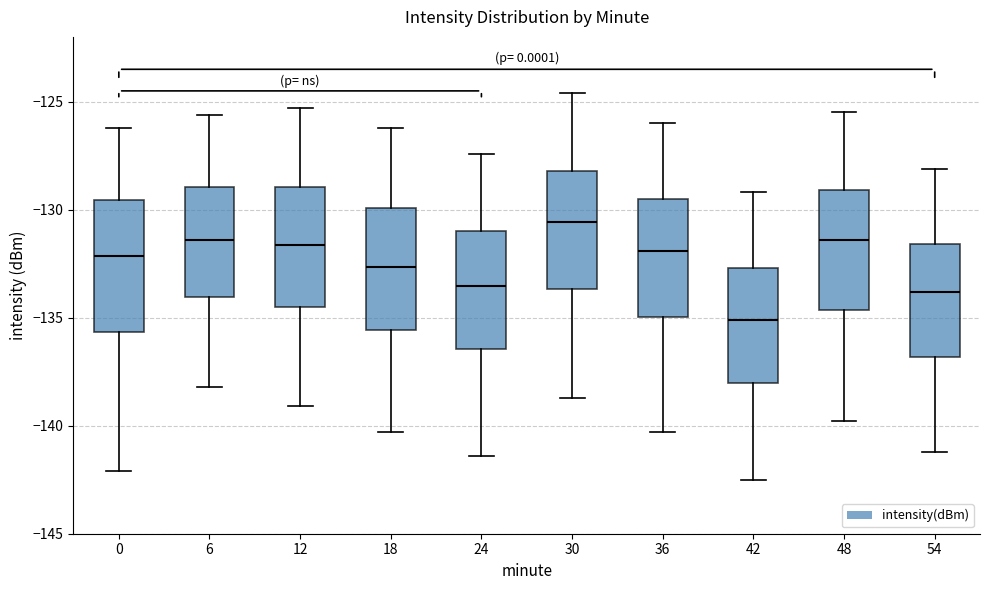

Where does the lower whisker of the box at x = 54 end on the y-axis? The values are not printed on the chart, so give them approximately, as read against the axis.

-141.0